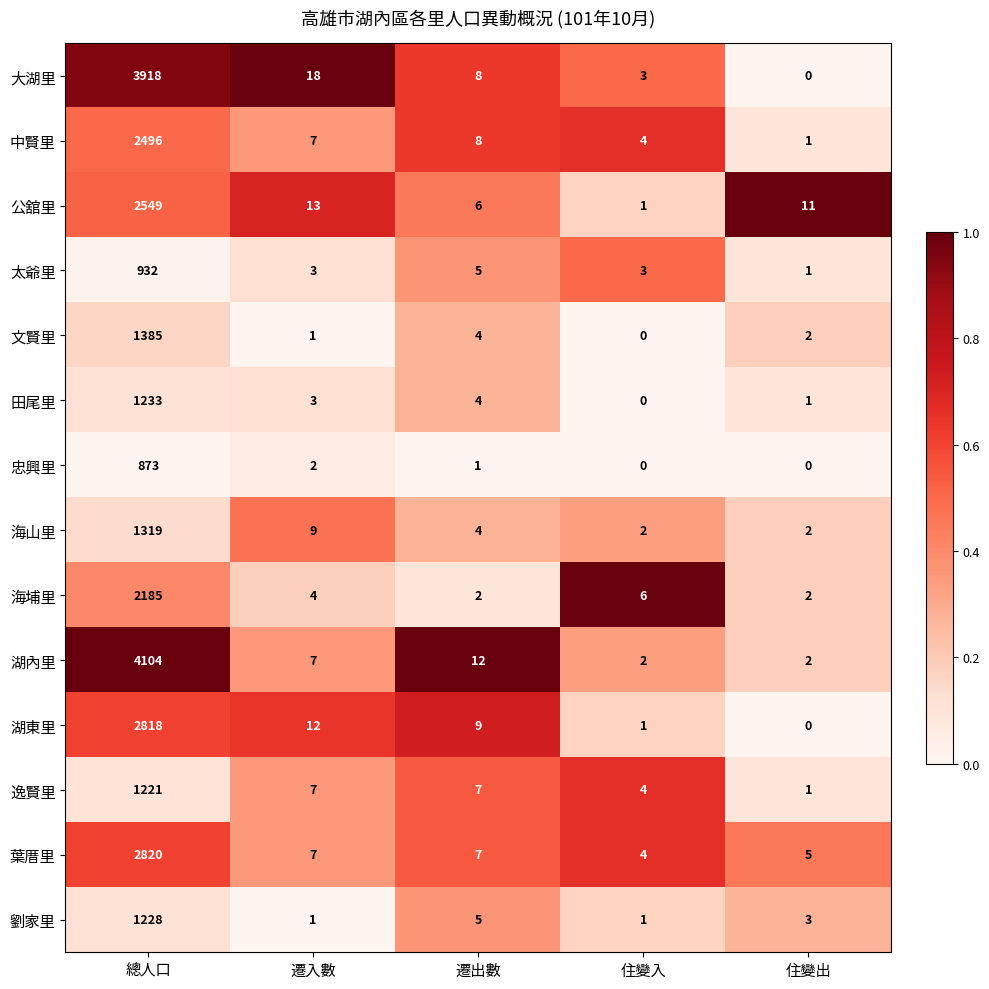

At which label is 湖東里 closest to 1409?

遷入數